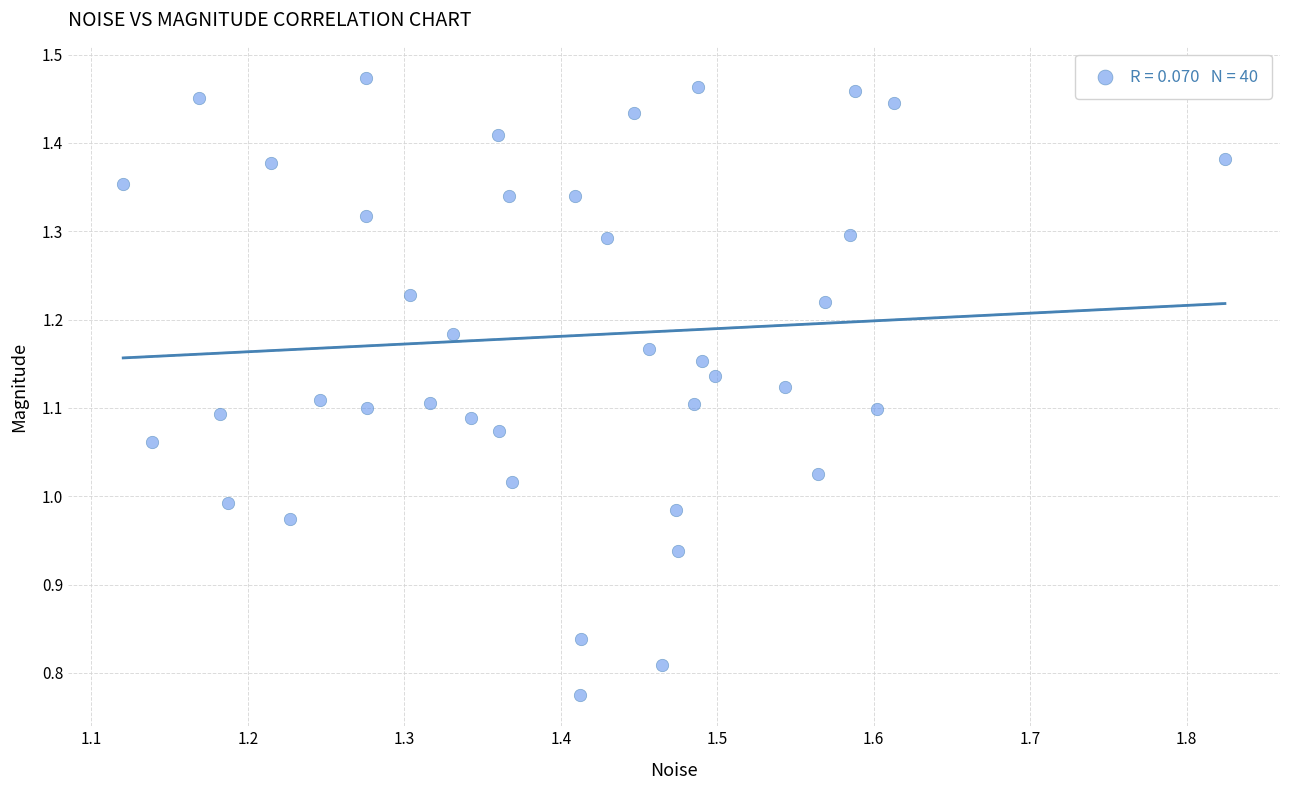

What is the range of X values (max minus min)?

0.7